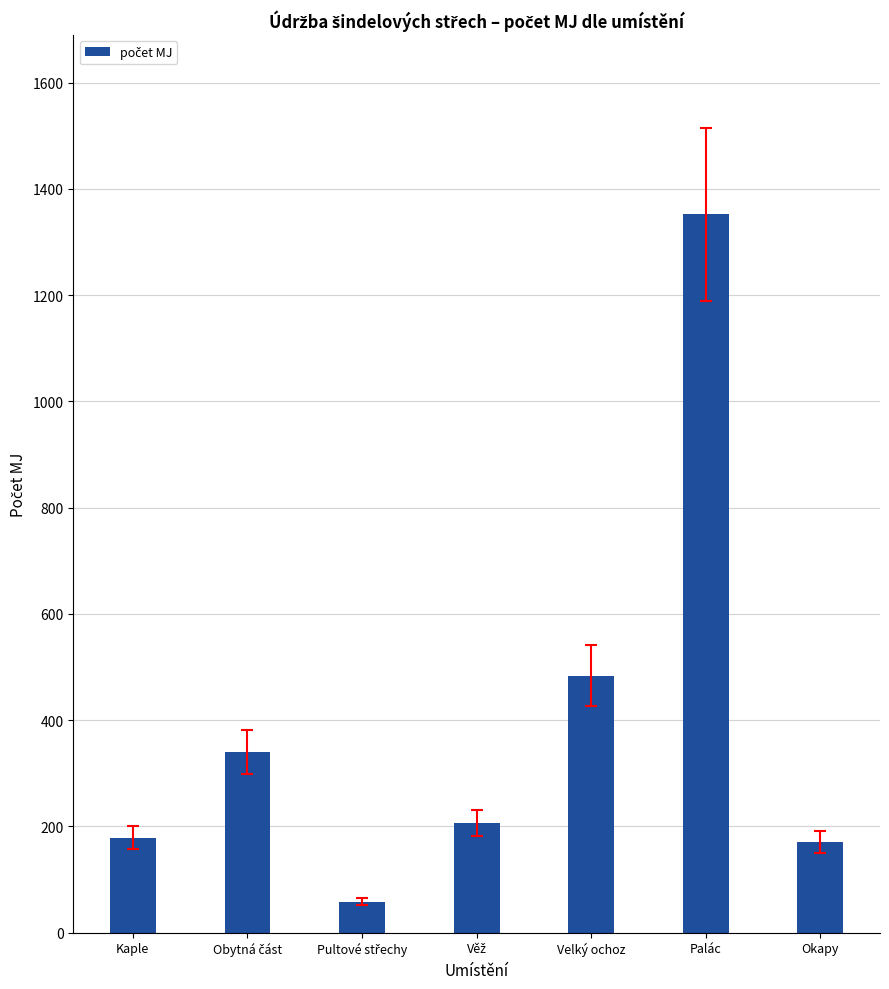

Reading left to right, extract all data points from this chart.

179	340	58	206	484	1352	170